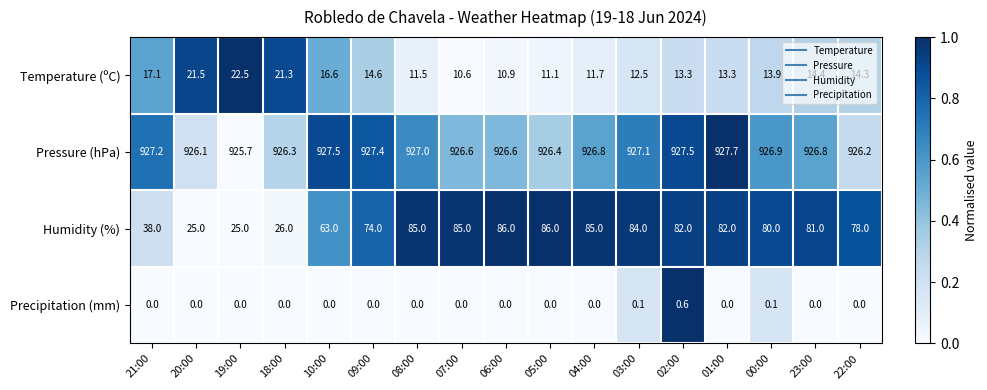

What is the average value of the Temperature (ºC) series?

14.8